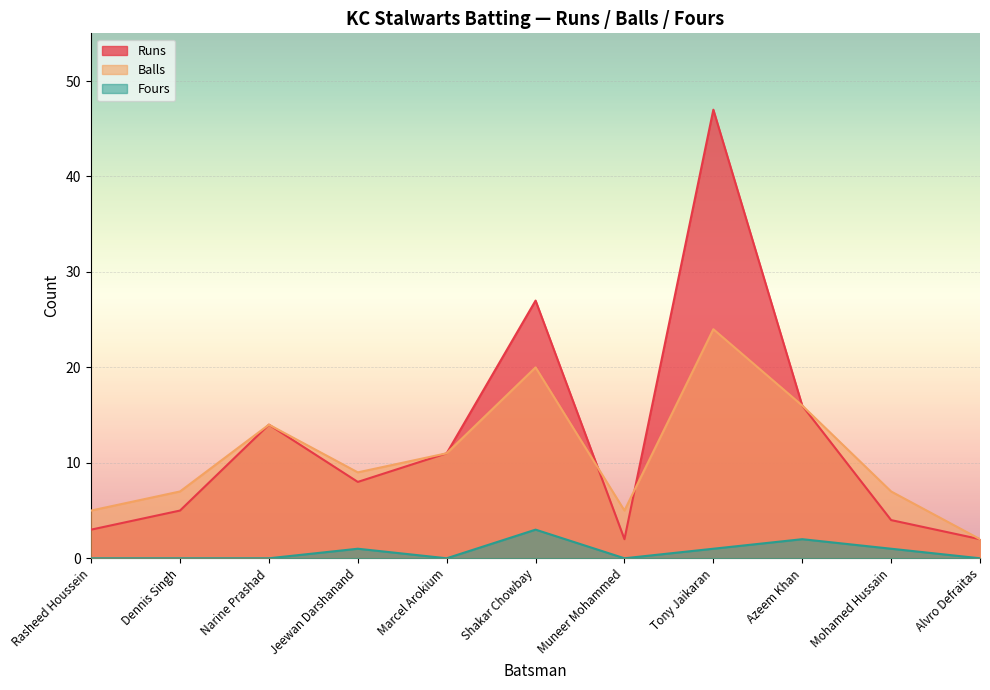

The Runs series shows 47 at Tony Jaikaran. True or false?

True